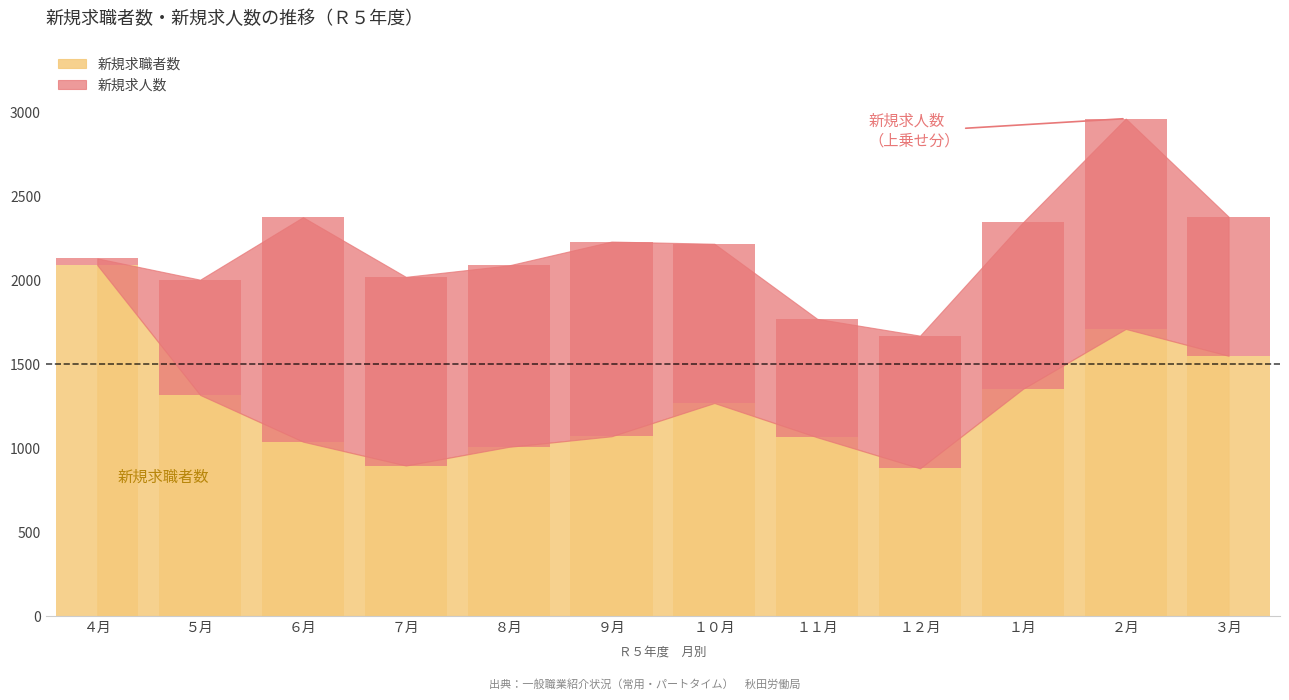

What is the difference between the values at ３月 and １１月?

485